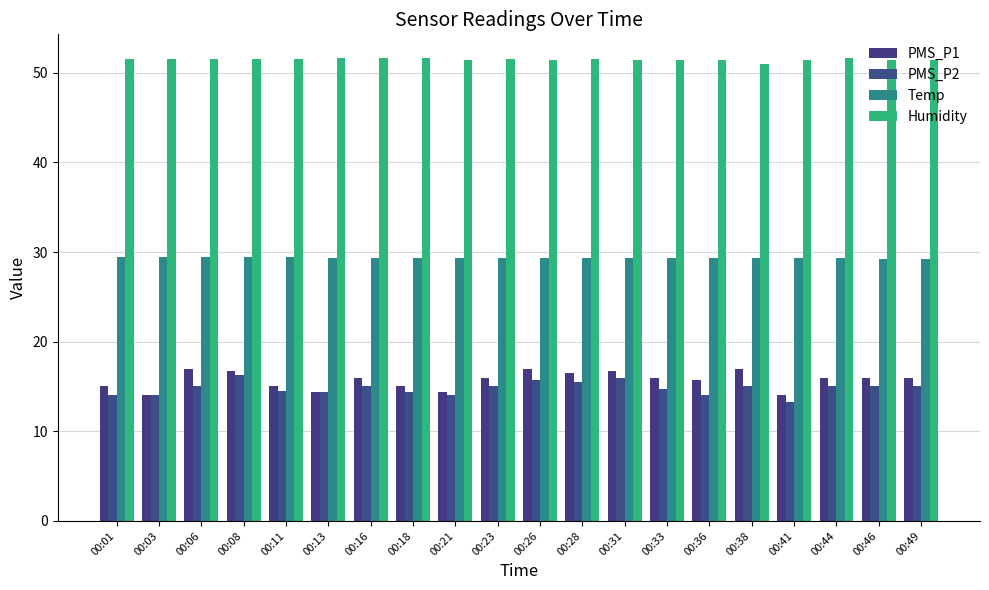

Reading right to left, extract all data points from this chart.

PMS_P1: 16.0	16.0	16.0	14.0	17.0	15.7	16.0	16.8	16.5	17.0	16.0	14.3	15.0	16.0	14.3	15.0	16.8	17.0	14.0	15.0
PMS_P2: 15.0	15.0	15.0	13.2	15.0	14.0	14.8	16.0	15.5	15.8	15.0	14.0	14.3	15.0	14.3	14.5	16.2	15.0	14.0	14.0
Temp: 29.2	29.2	29.3	29.3	29.3	29.3	29.3	29.3	29.3	29.3	29.3	29.3	29.3	29.3	29.3	29.4	29.4	29.4	29.4	29.4
Humidity: 51.4	51.4	51.6	51.4	51.0	51.4	51.4	51.4	51.5	51.4	51.5	51.4	51.7	51.6	51.6	51.5	51.5	51.5	51.5	51.5